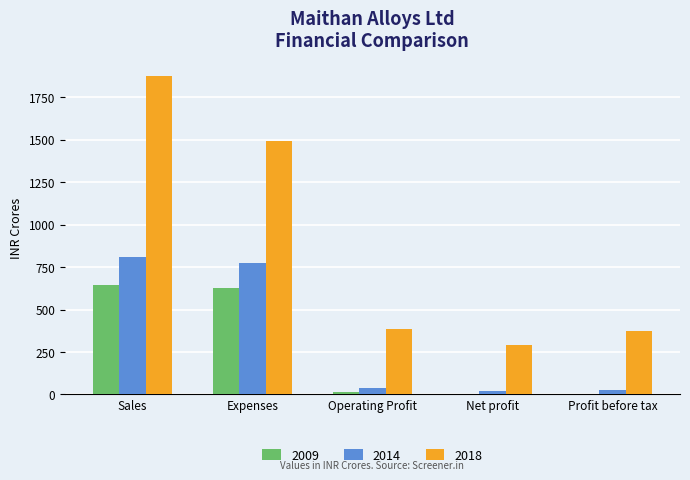

What is the average value of the 2009 series?

257.5